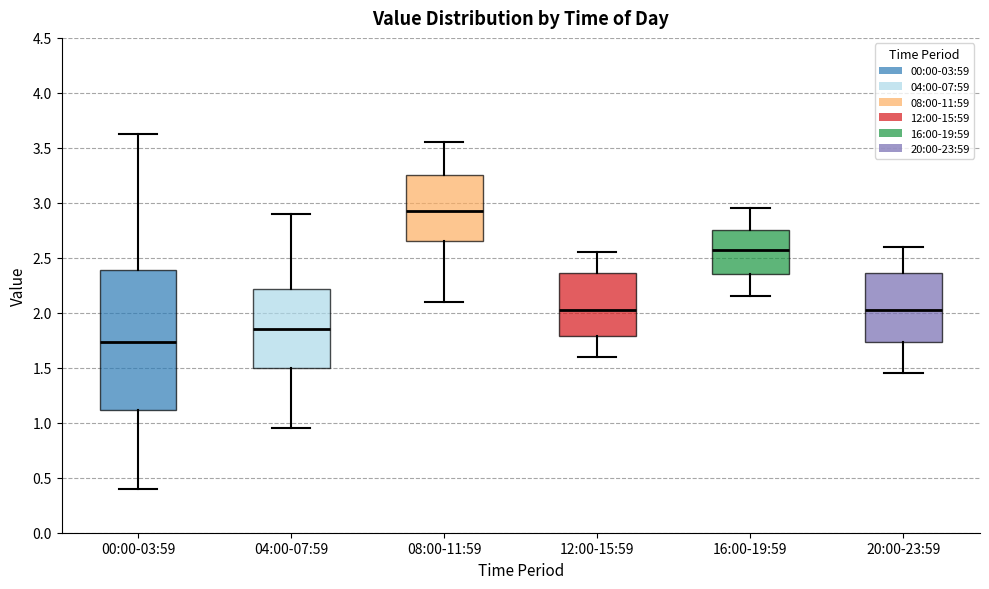

Which box has the lowest median line?

00:00-03:59